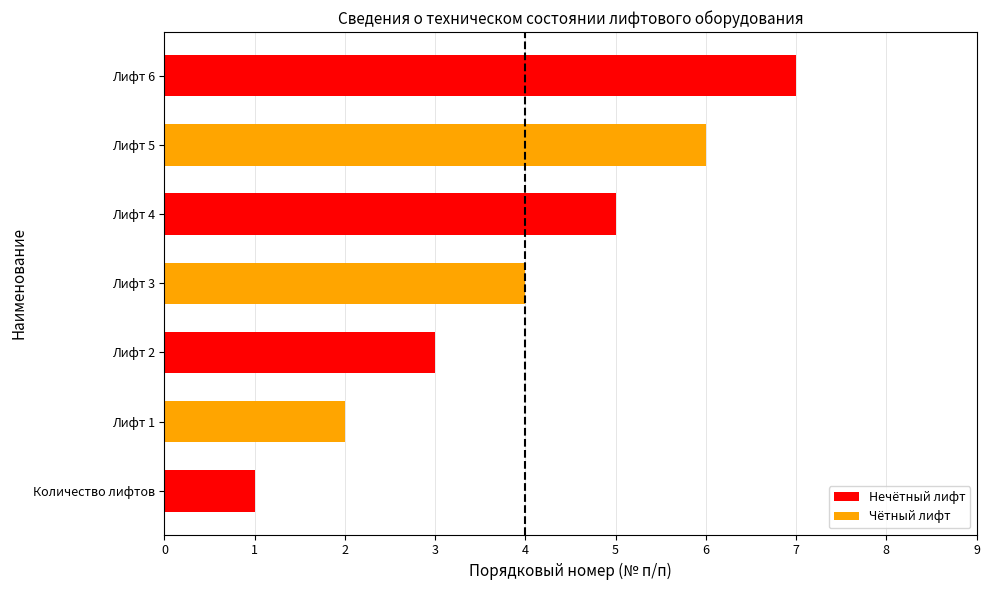

What is the average value?

4